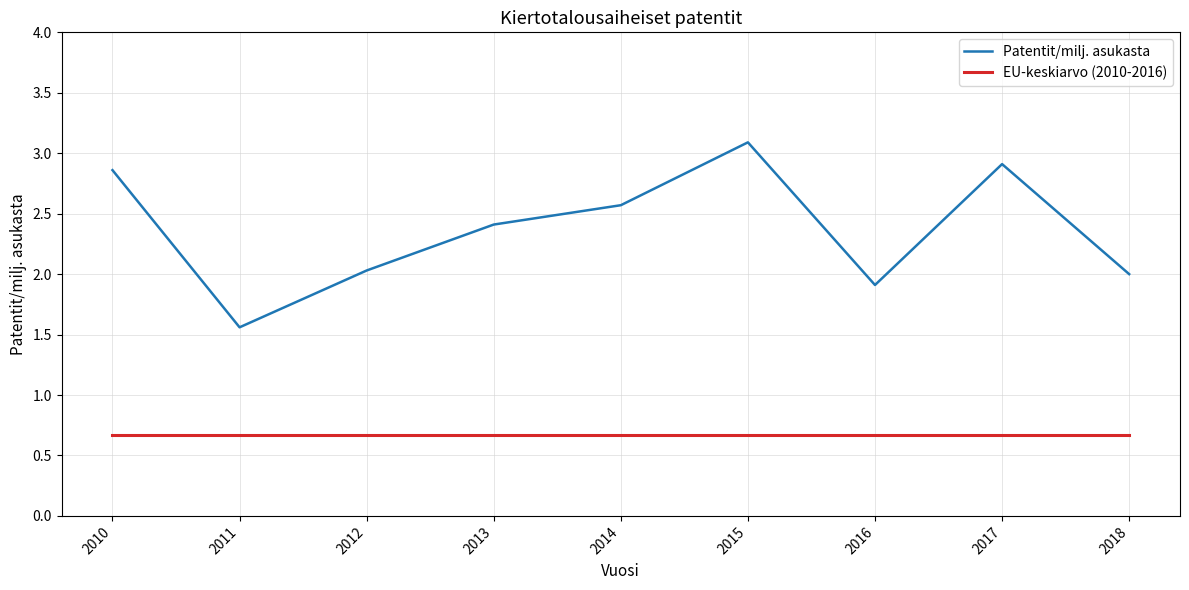

True or false: EU-keskiarvo (2010-2016) and Patentit/milj. asukasta cross at least once.

False